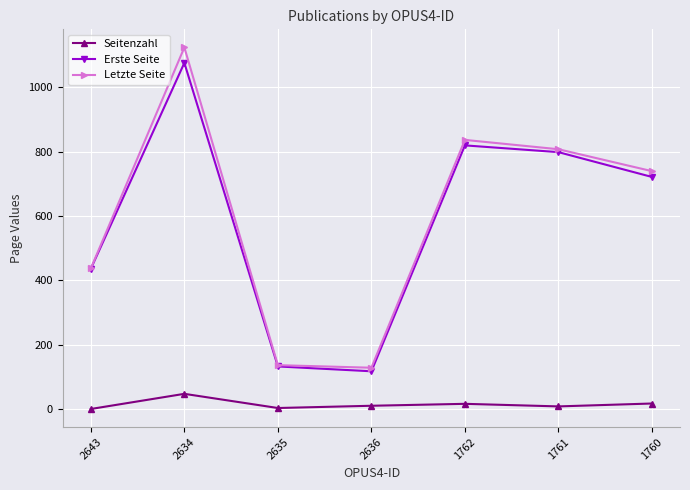

Where is Letzte Seite nearest to the value 626?

1760